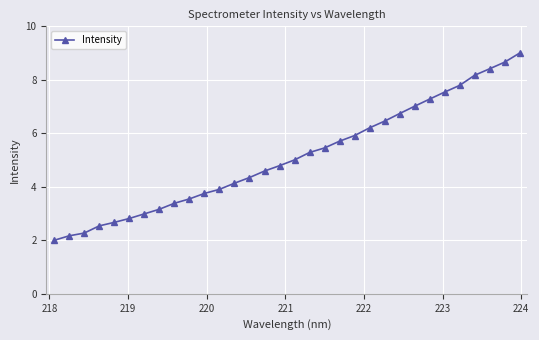

What is the sum of all values?

163.7